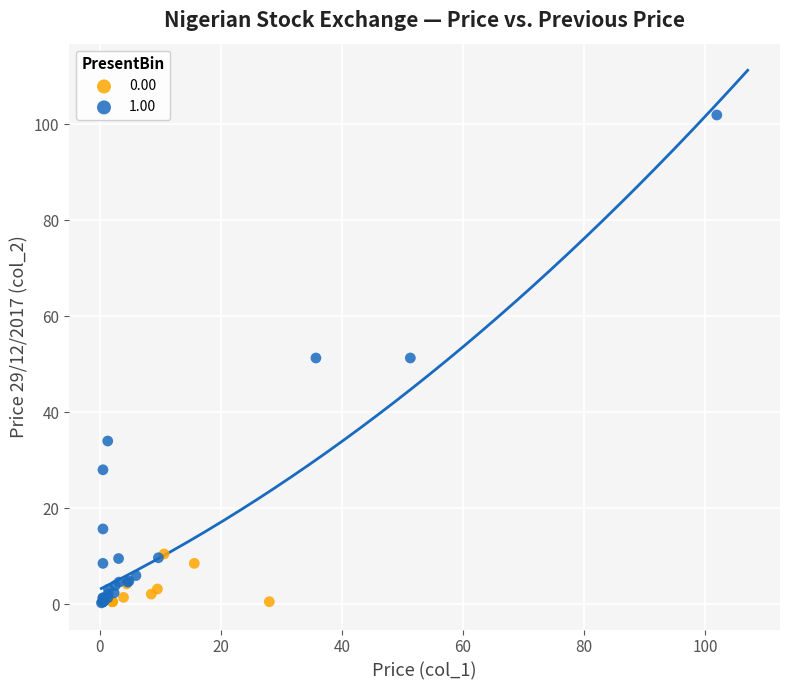

What are all the series names shown in the legend?

0.00, 1.00